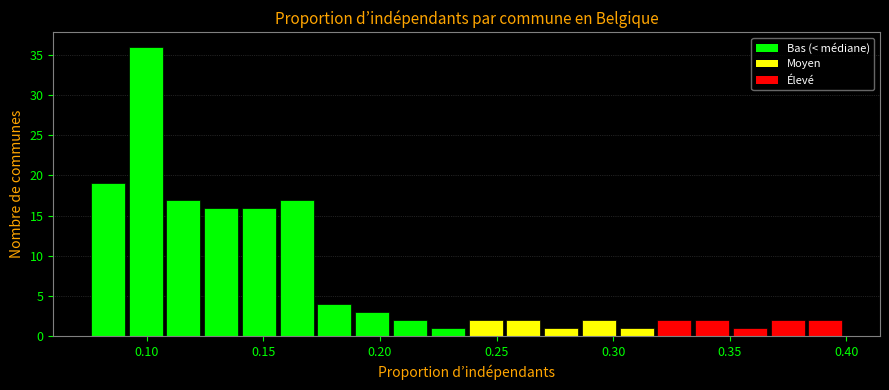

Around what value on the x-axis is the tallest bar? Give the approximate position of its centre, as read against the axis.

0.100